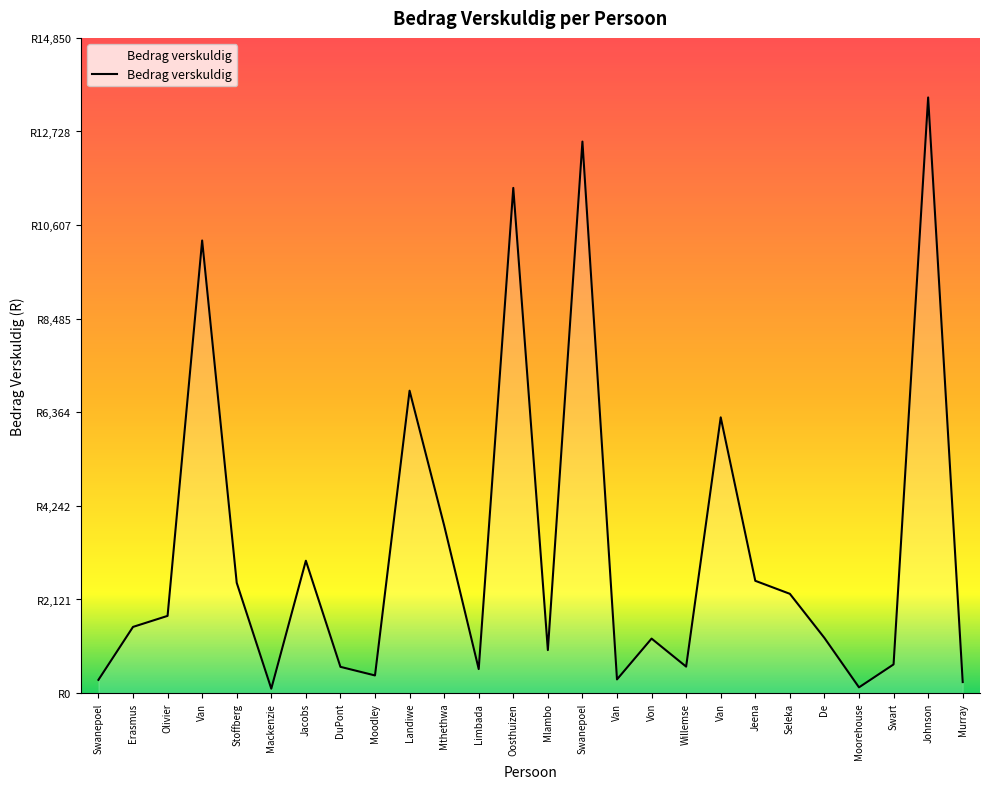

True or false: there are more than 2 points higher than both neighbors.

True